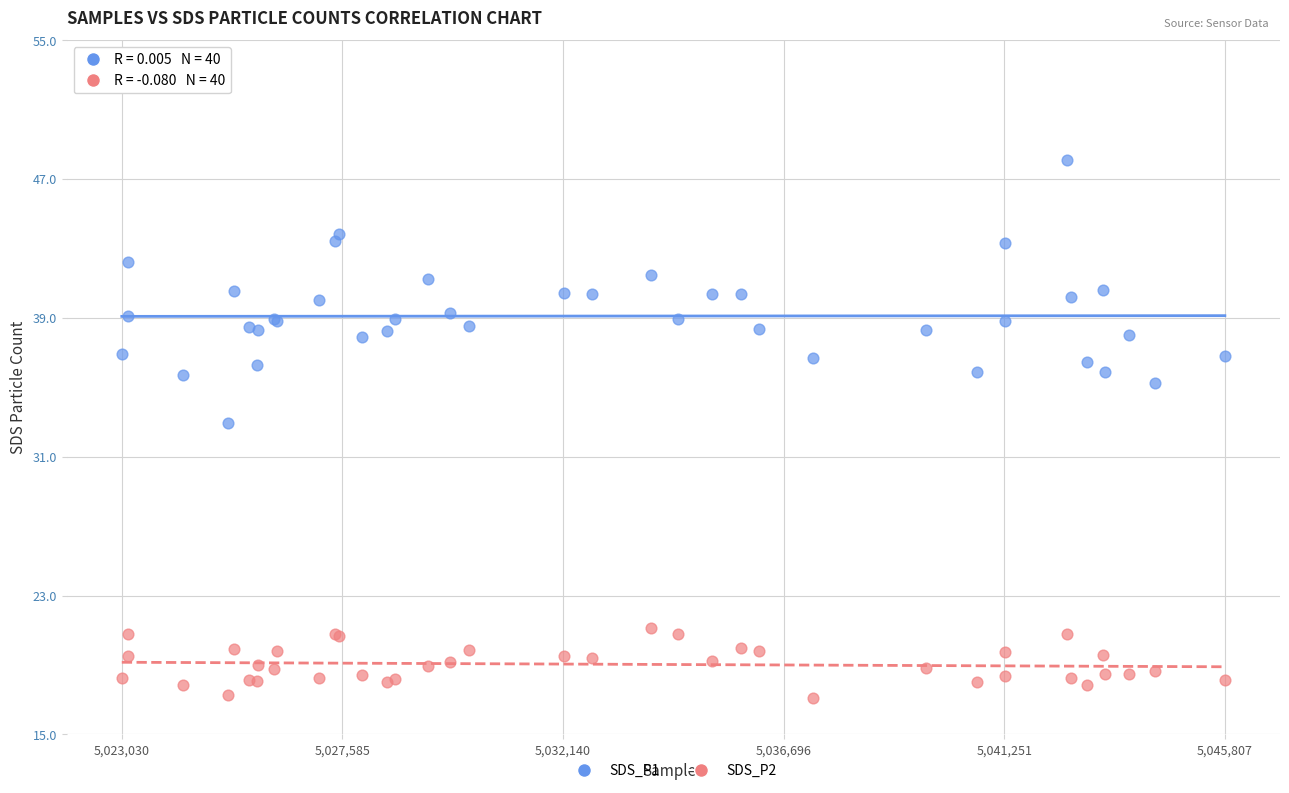

Which series has the widest spread of Y values?

SDS_P1